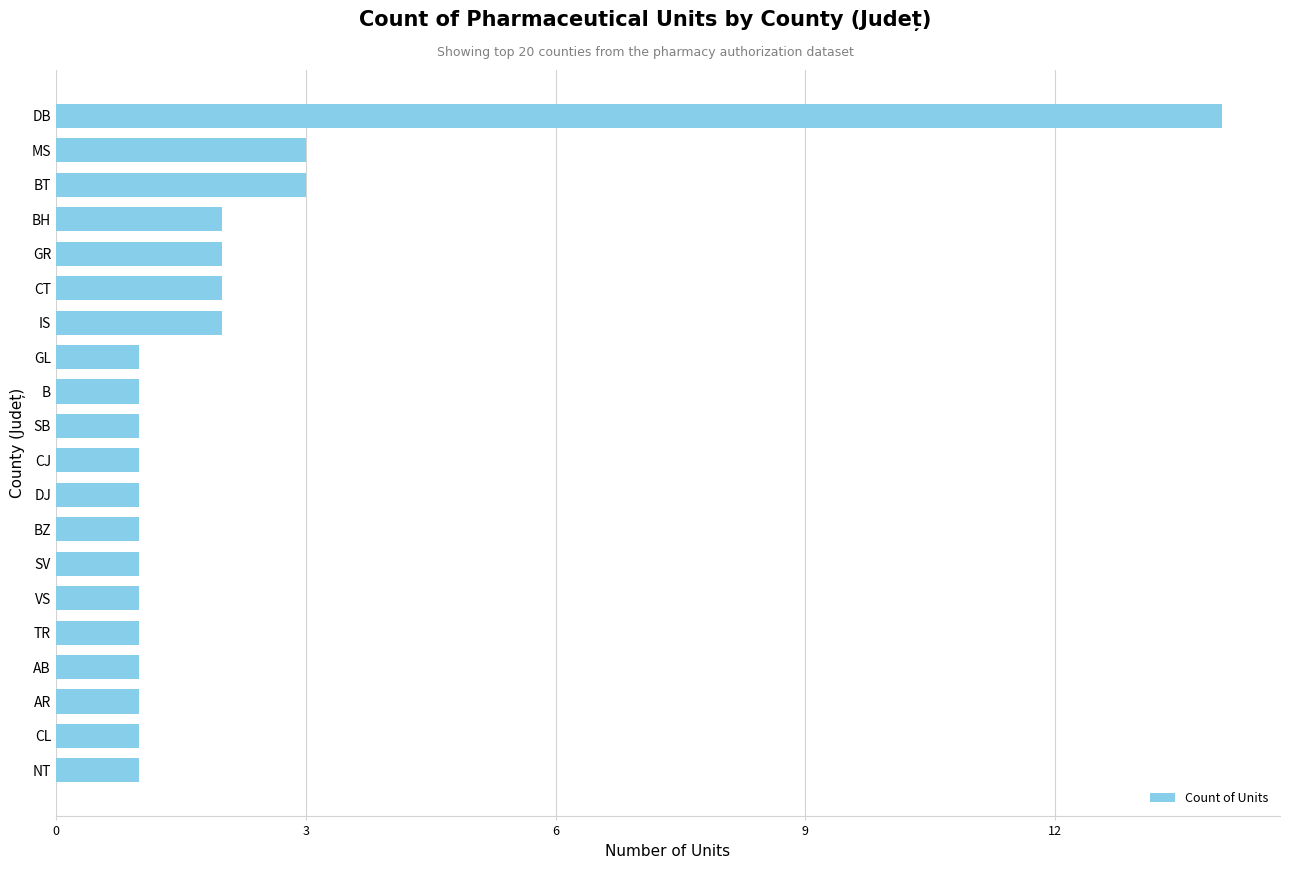

What is the change in value from GR to BT?

+1